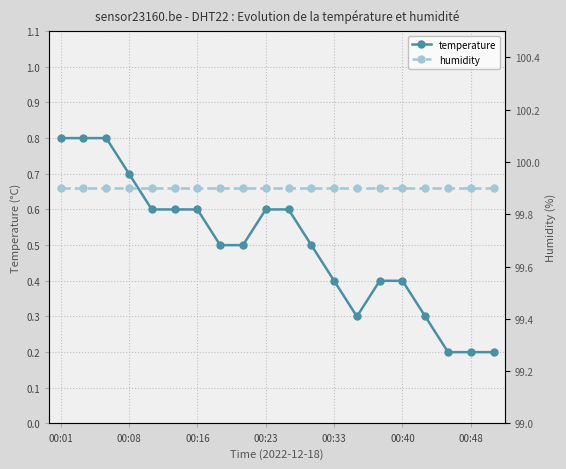

At which category is the sum across all series the highest?

00:01